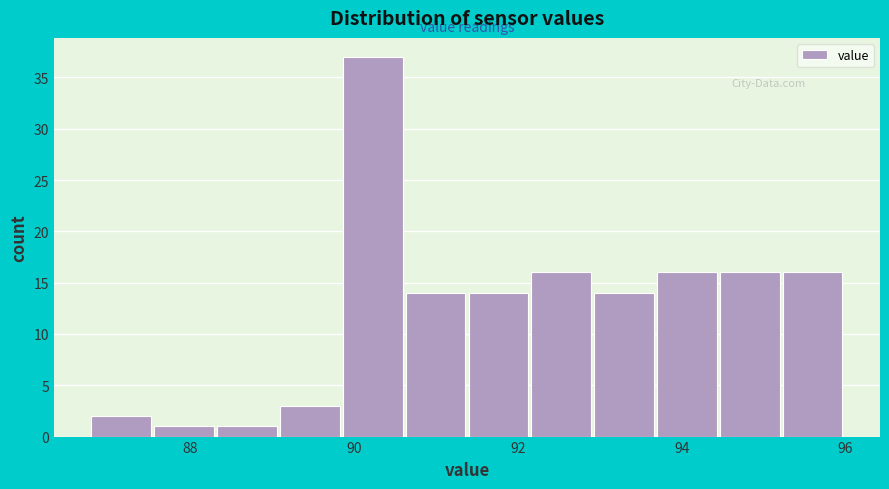

Around what value on the x-axis is the tallest bar? Give the approximate position of its centre, as read against the axis.

90.2